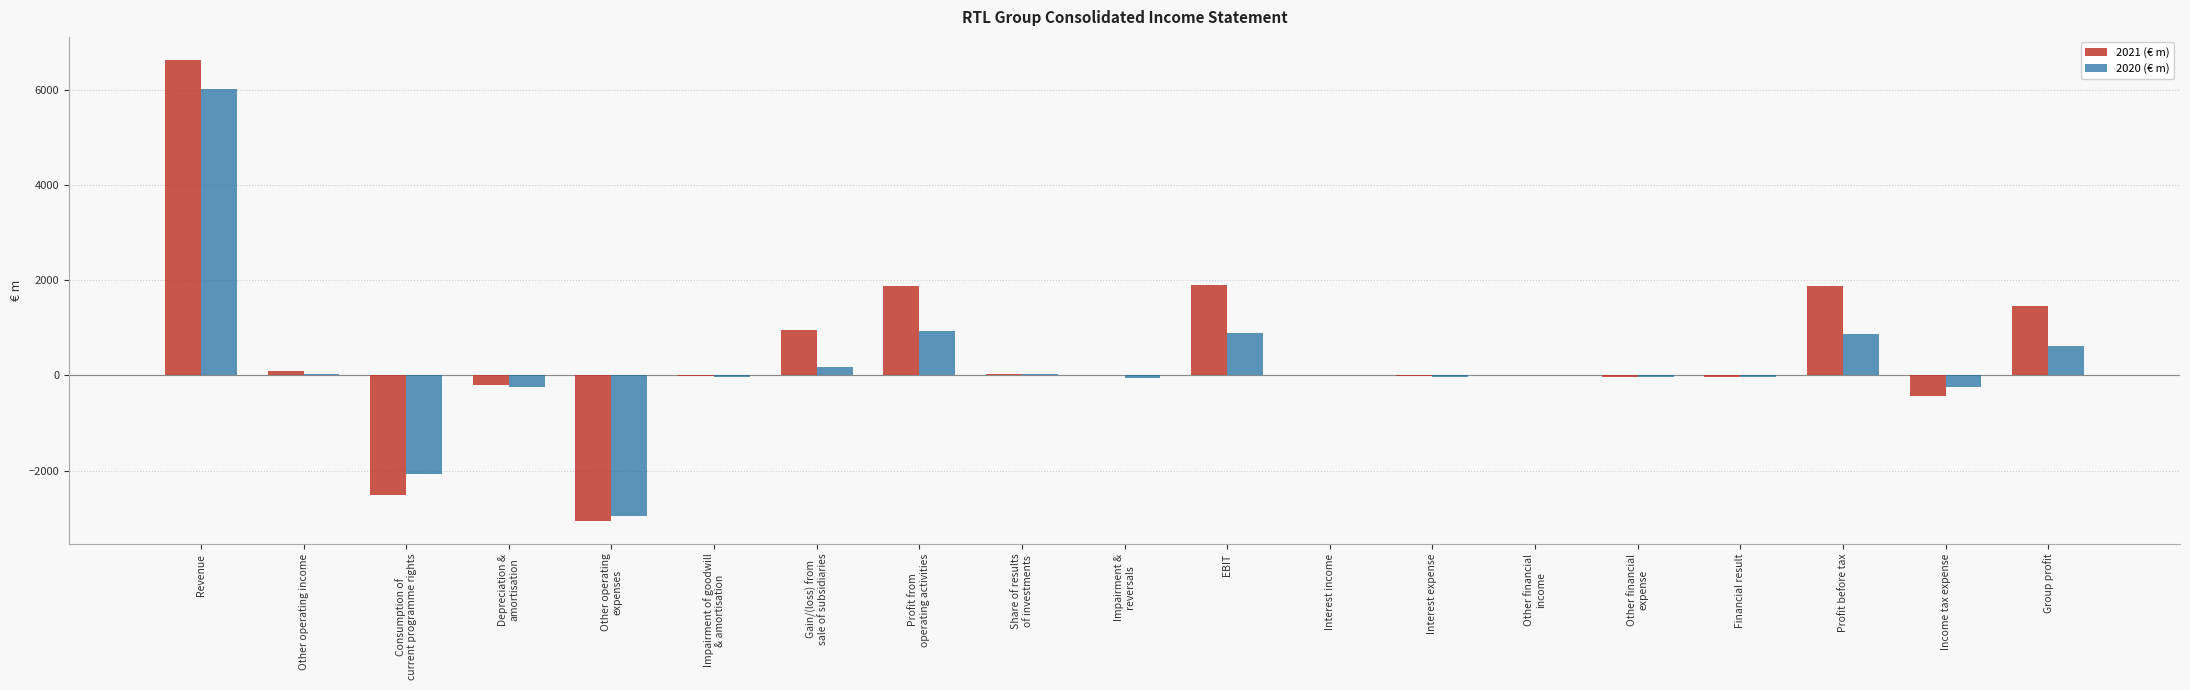

Is it true that 2021 (€ m) equals 11945 at Revenue?

False